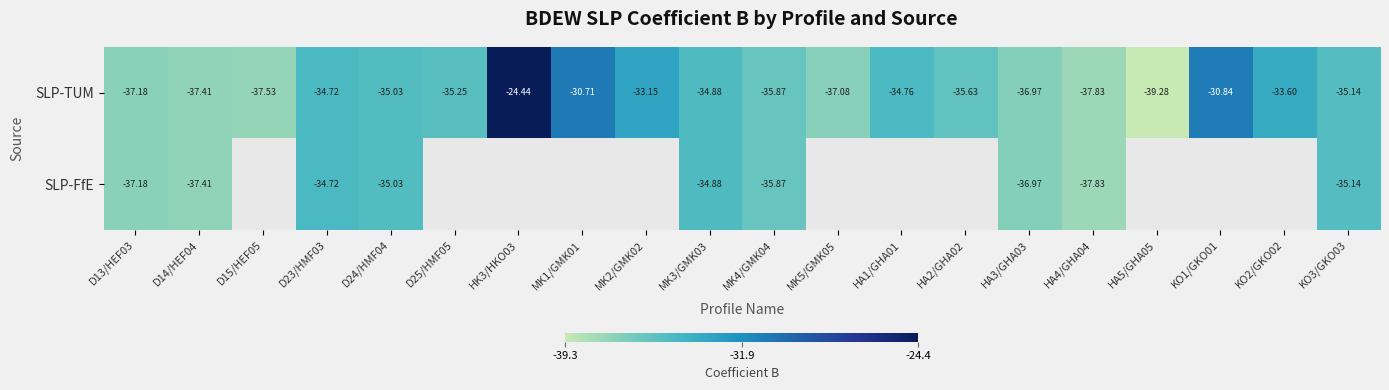

Is the value of SLP-FfE at HA4/GHA04 greater than the value of SLP-TUM at D24/HMF04?

No